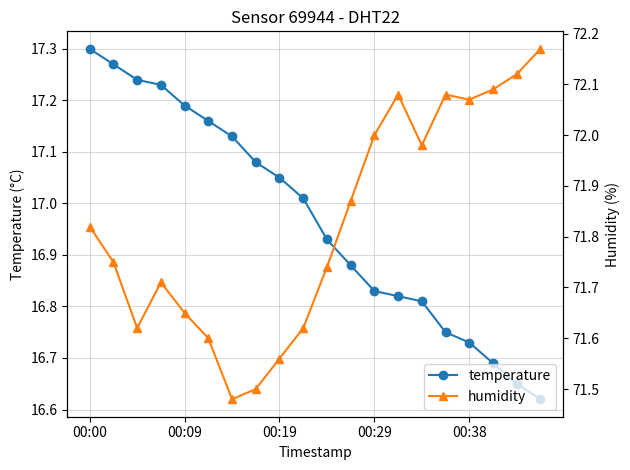

True or false: humidity has more than 2 interior local peaks.

True